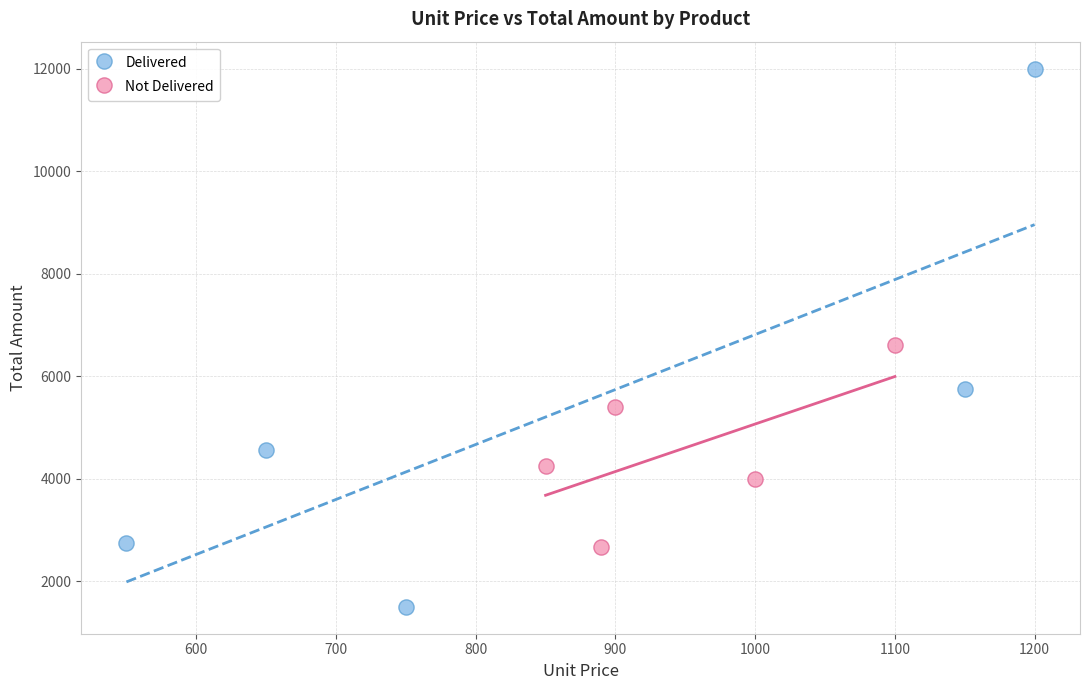

Which series contains the lowest Y value?

Delivered